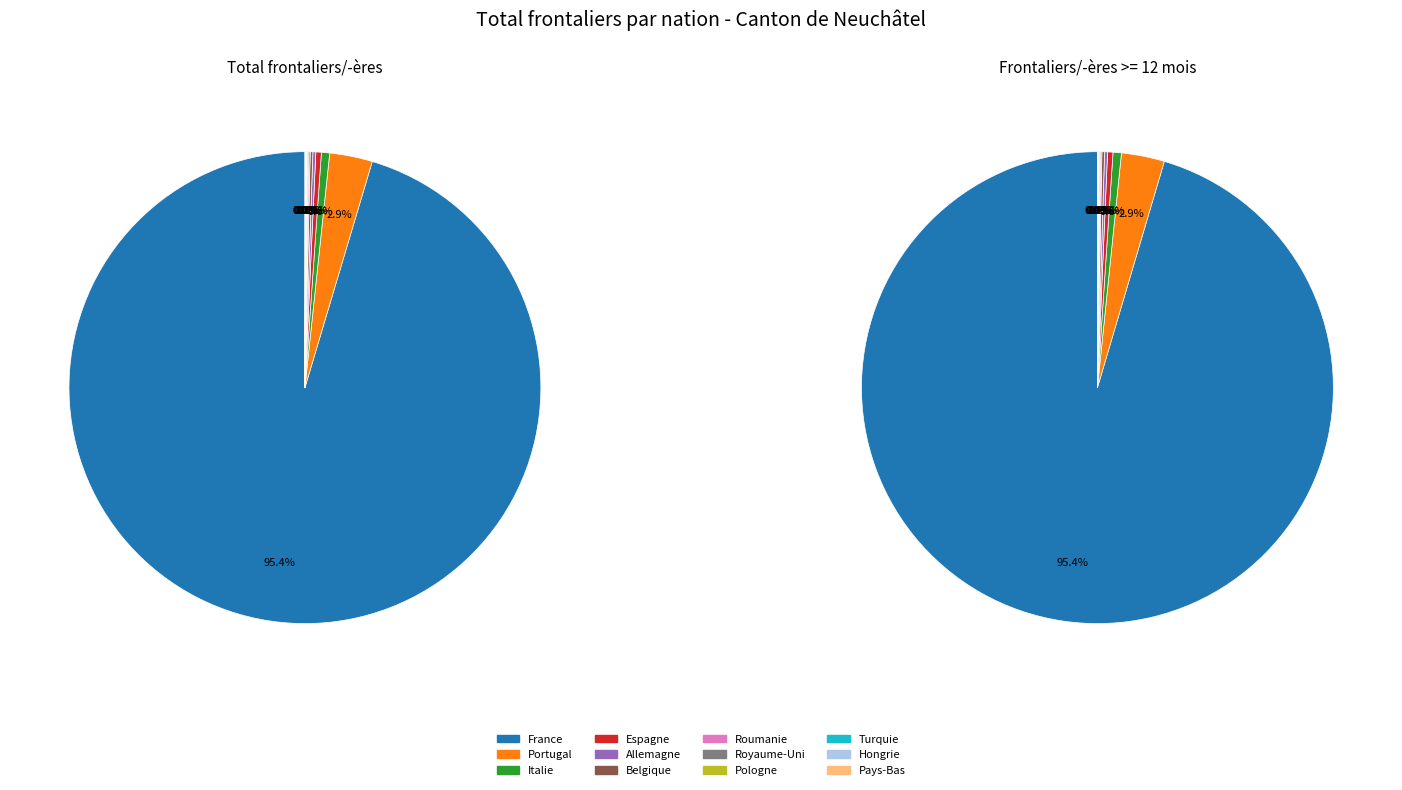

Between Belgique and Roumanie, which is larger?

Belgique